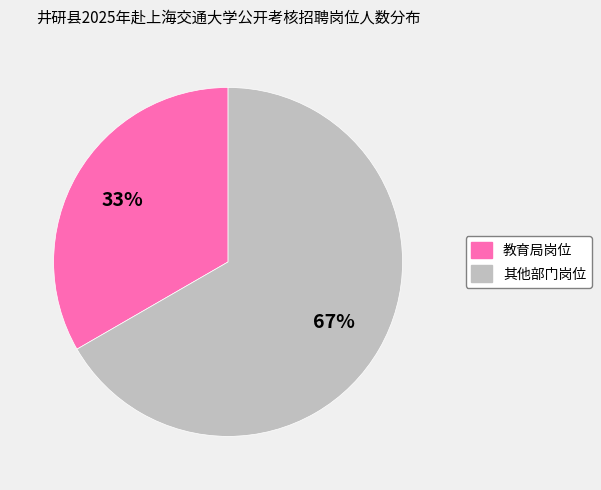

To the nearest percent, what is the average slice percentage?

50%